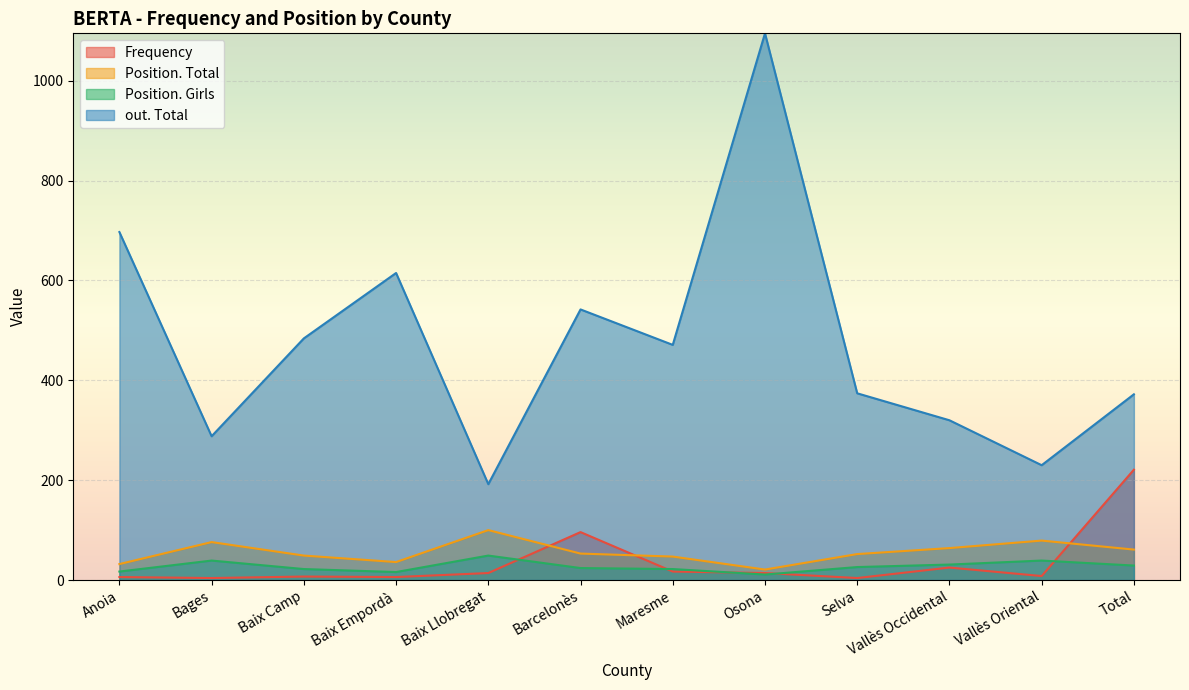

Between Selva and Anoia, which is larger?

Anoia